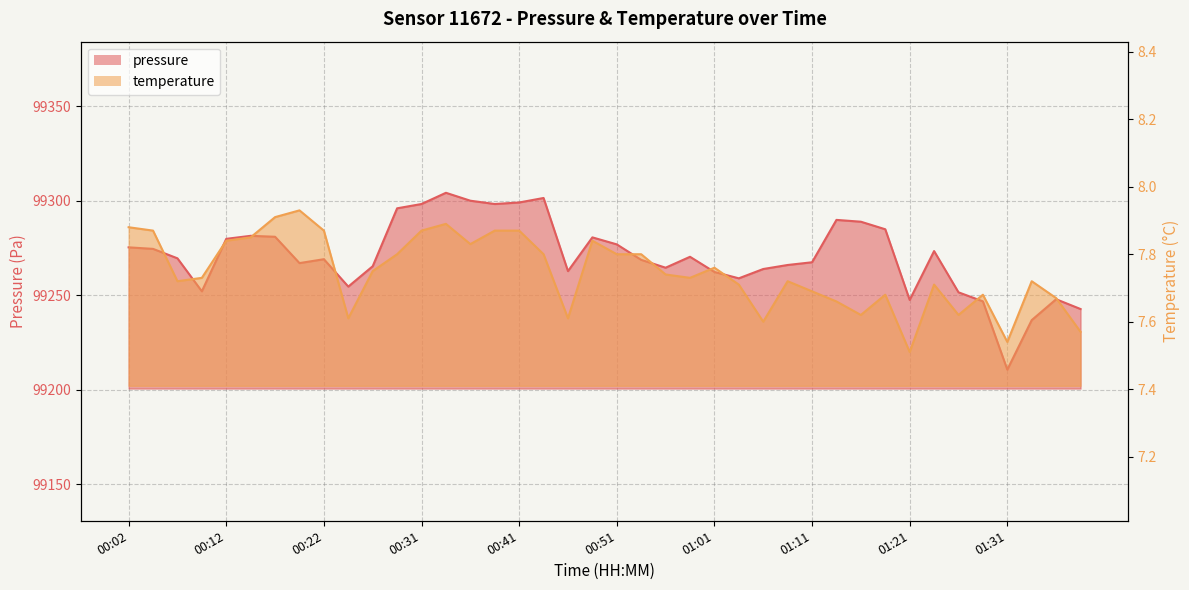

At which category is the sum across all series the highest?

00:34